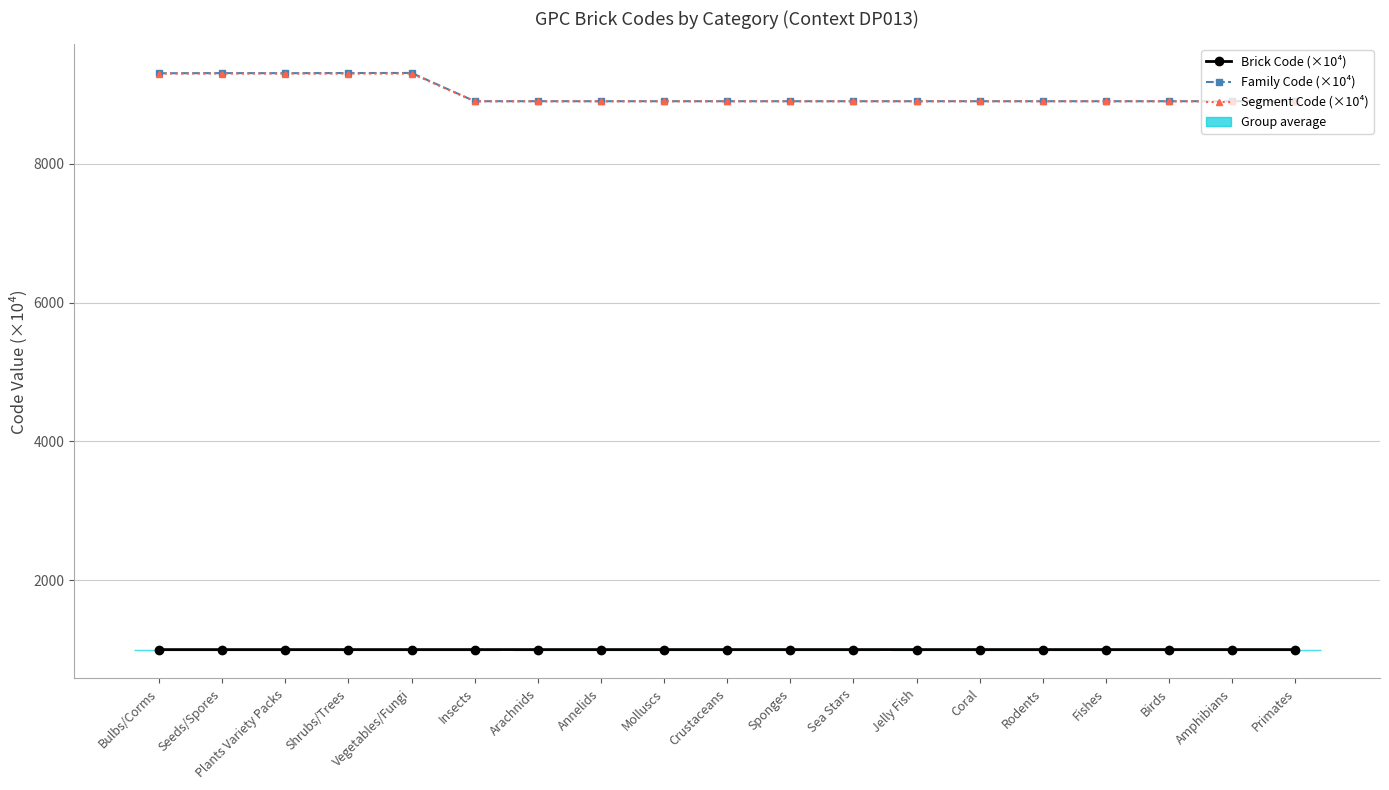

Count the number of data series in this chart.

3